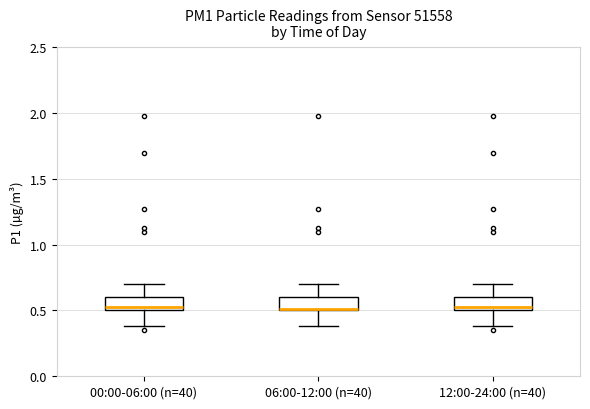

Reading left to right, transcribe this box plot: for each box, give where its median line is, the range the box spans, and where its two whiskers end, as read against the y-axis. The values are not printed on the chart, so give them approximately, as read against the axis.

00:00-06:00 (n=40): median 0.55, box 0.50 to 0.60, whiskers 0.40 to 0.70
06:00-12:00 (n=40): median 0.50, box 0.50 to 0.60, whiskers 0.40 to 0.70
12:00-24:00 (n=40): median 0.55, box 0.50 to 0.60, whiskers 0.40 to 0.70